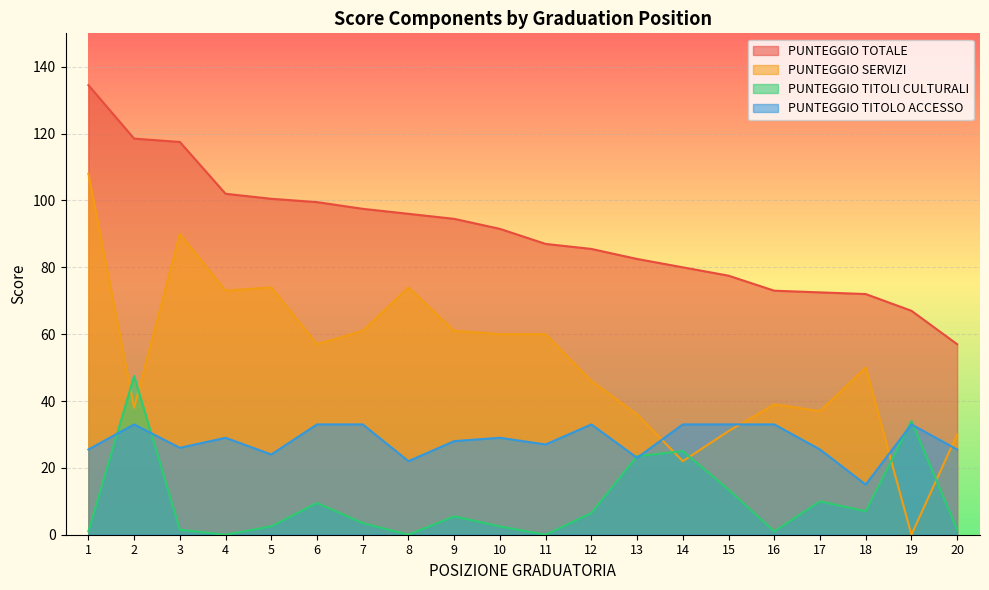

What is the sum of all PUNTEGGIO TOTALE values?

1806.0